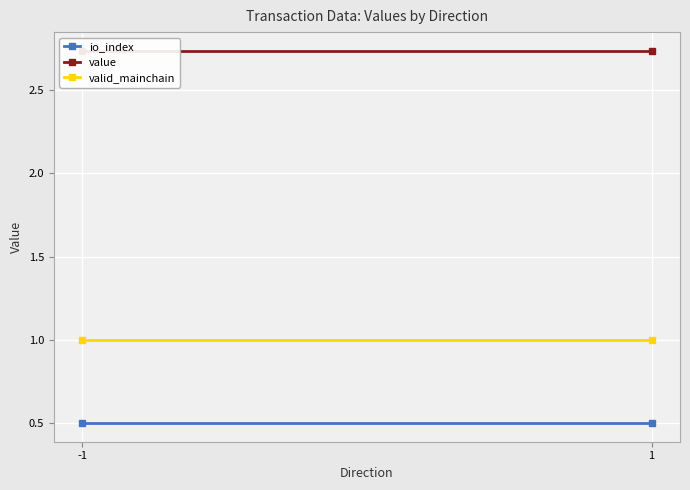

What is the sum of all io_index values?

1.0